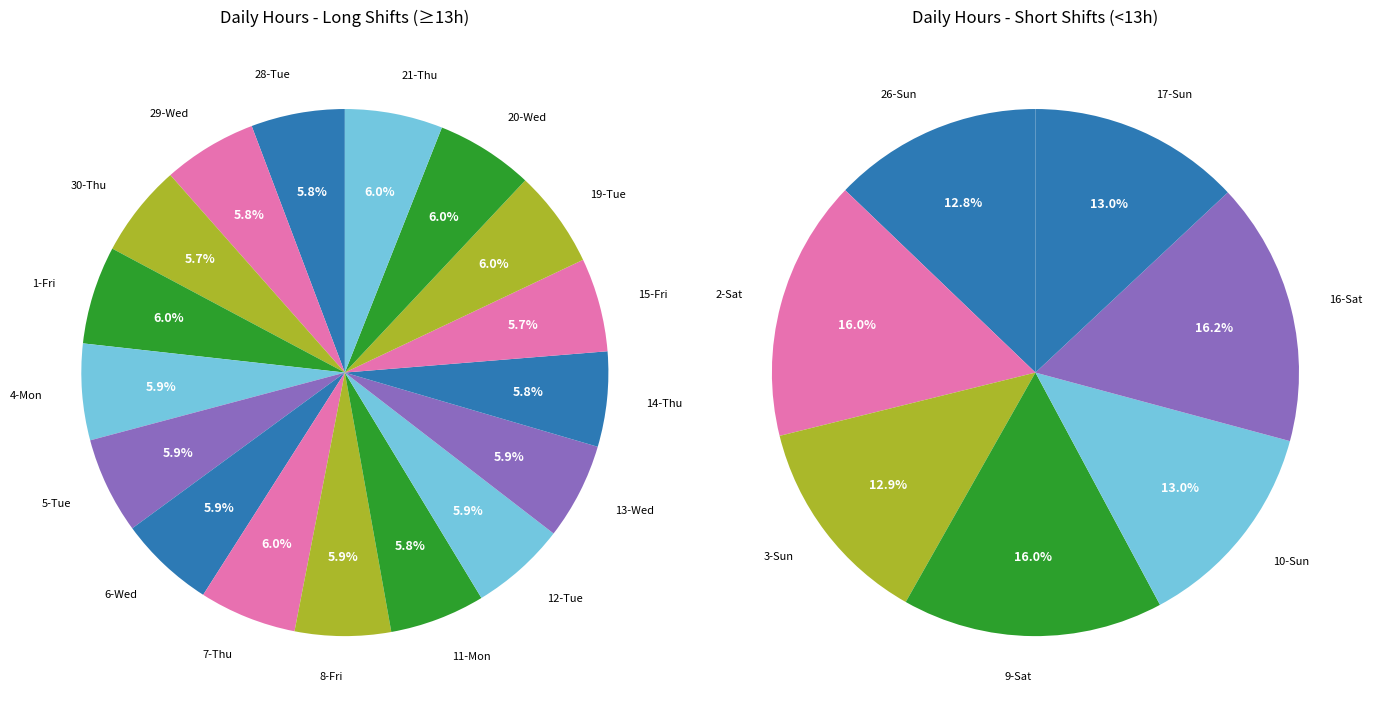

Does any single category account for the majority?

No